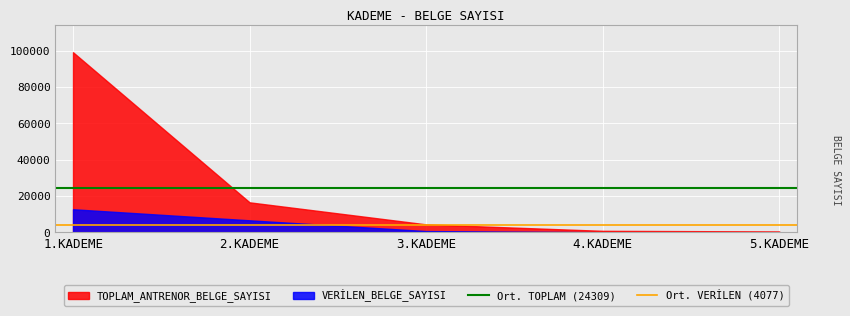

At which label is Ort. TOPLAM (24309) closest to 24309?

1.KADEME